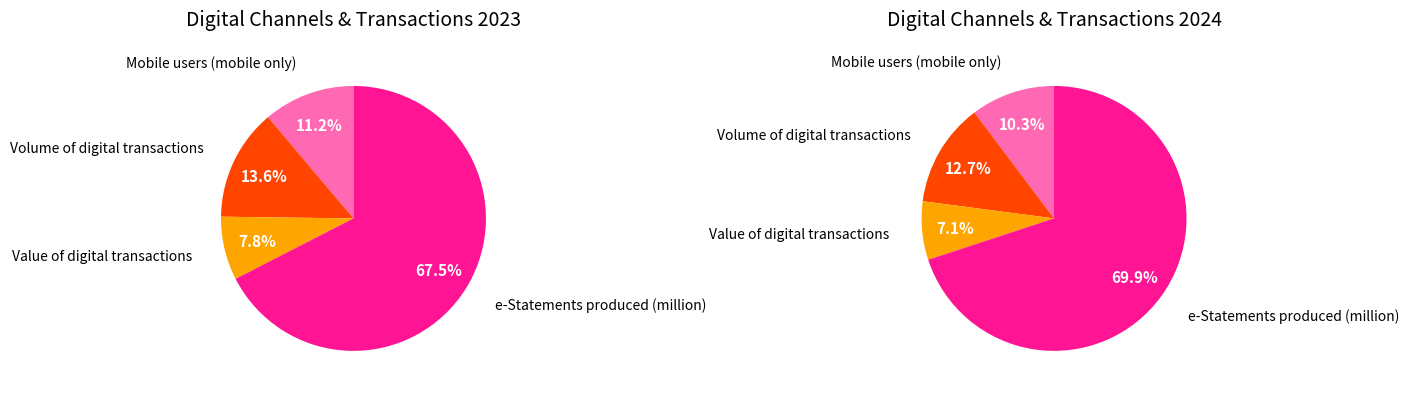

What percentage is the Mobile users exclusively using Mobile slice, to the nearest percent?

11%